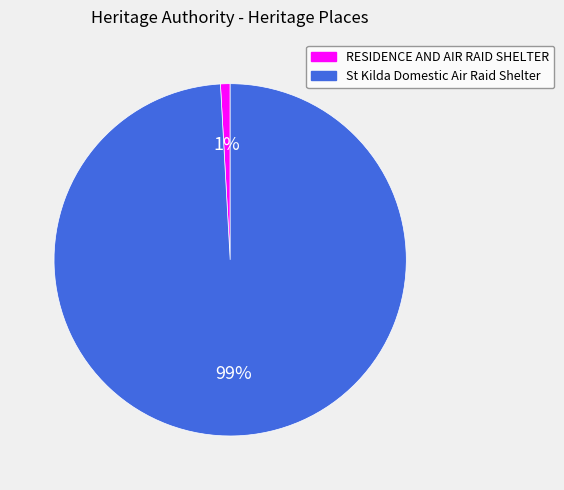

What is the largest slice in the pie chart?

St Kilda Domestic Air Raid Shelter